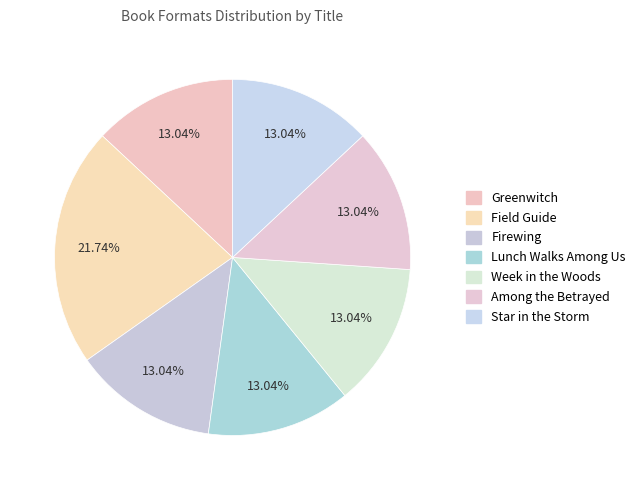

Which slice is the smallest?

Greenwitch